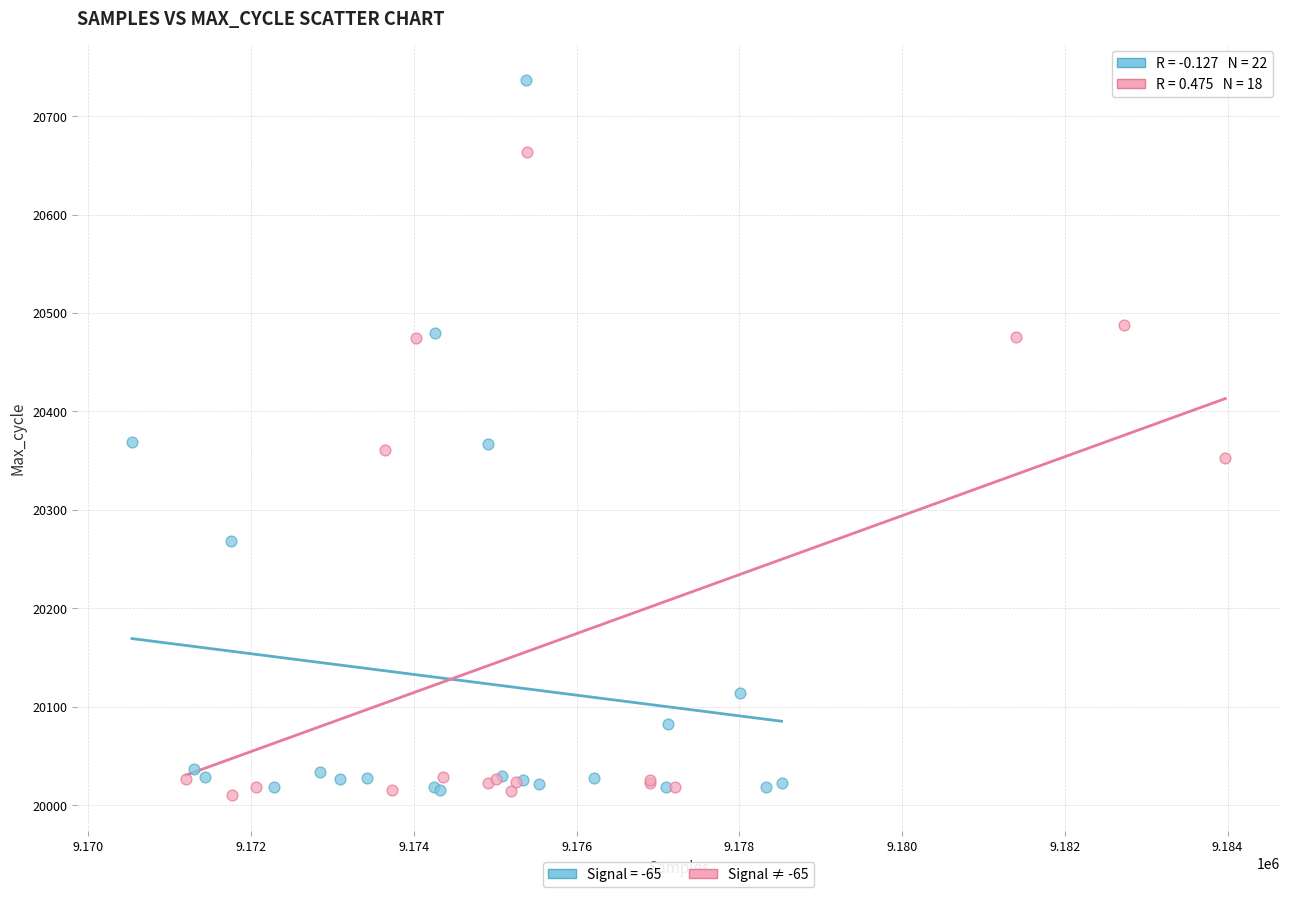

Which series contains the highest Y value?

Signal = -65